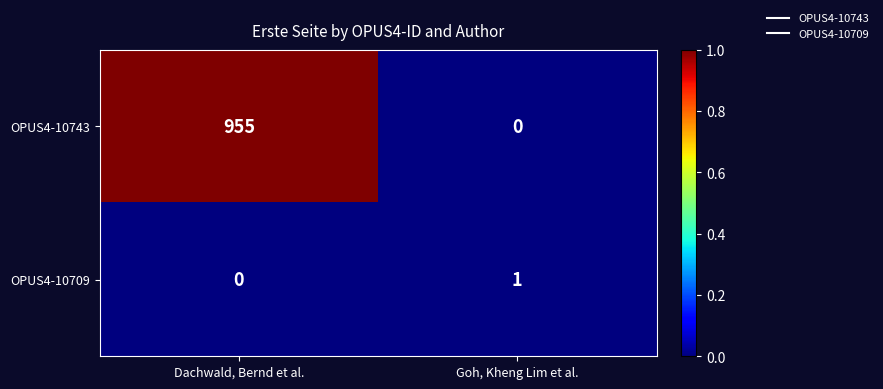

How many values in the OPUS4-10743 series are below 955?

1